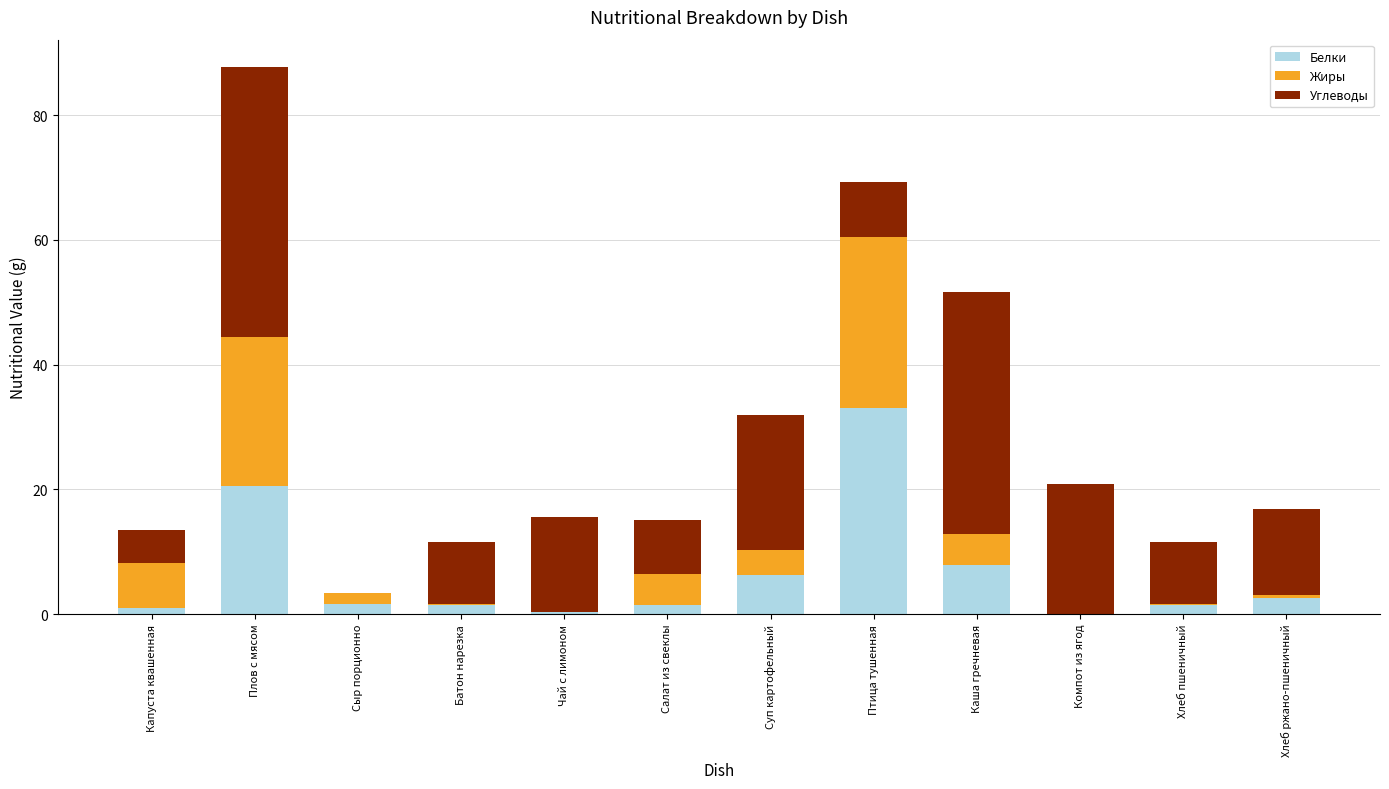

At which category is the sum across all series the highest?

Плов с мясом